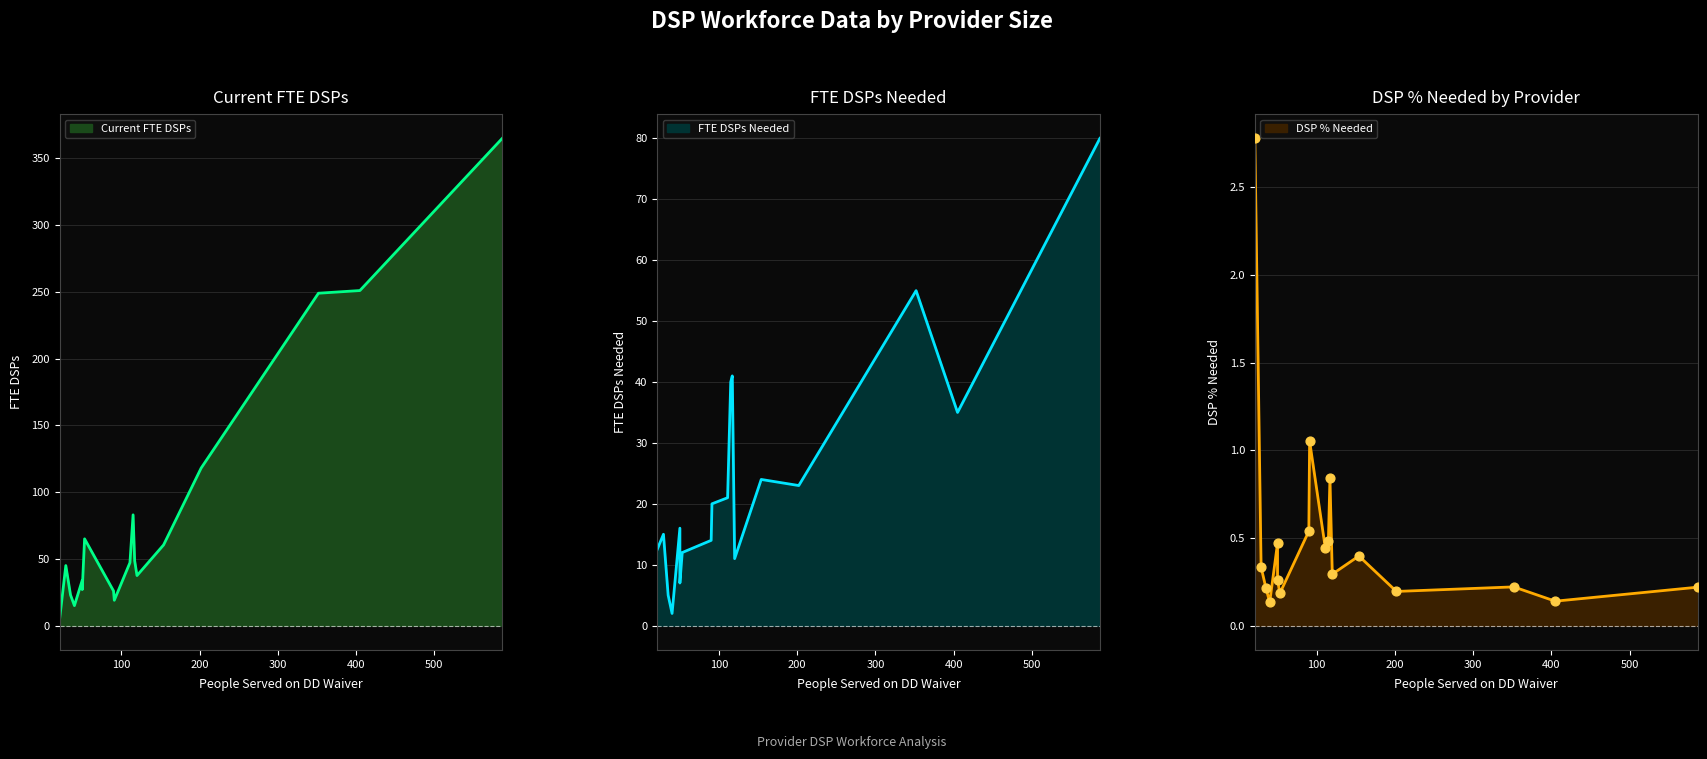

Which series has the largest Y range (max minus min)?

Current FTE DSPs